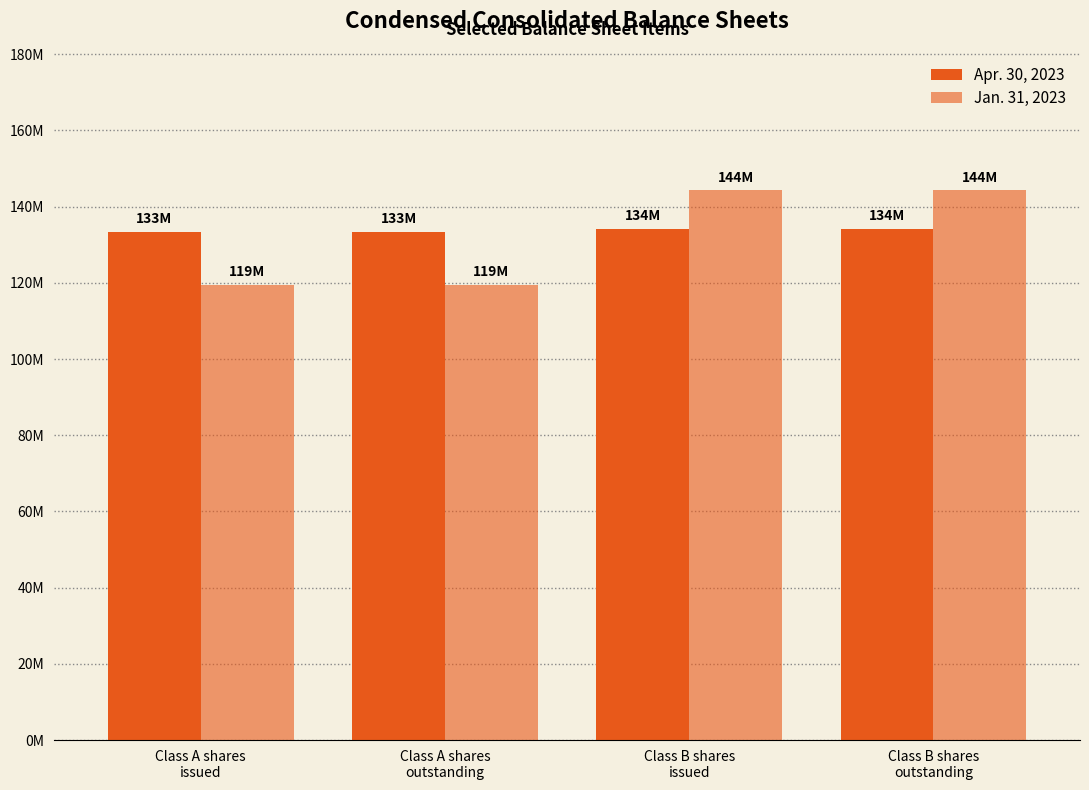

Which label corresponds to the smallest value in the chart?

Class A shares
issued